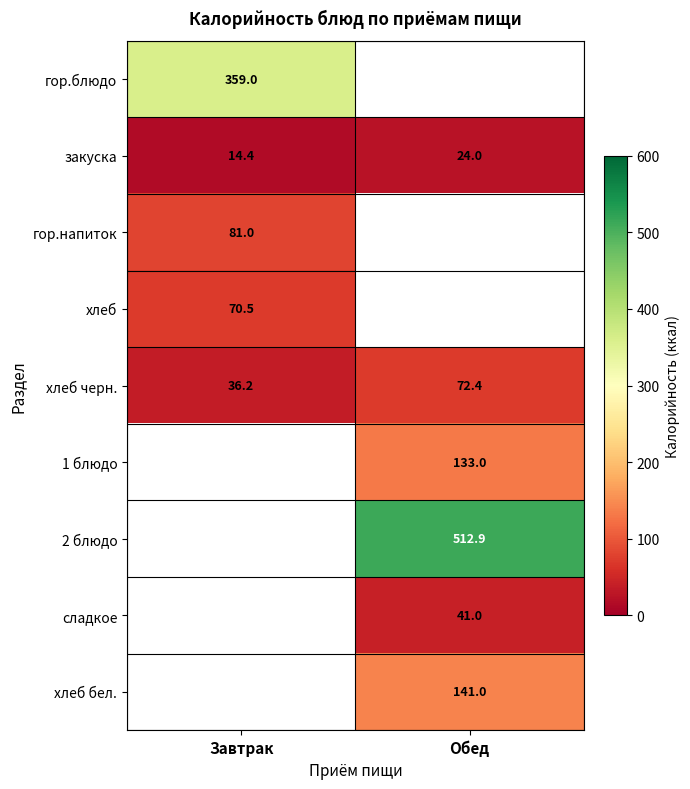

What is the lowest value of the закуска series?

14.4